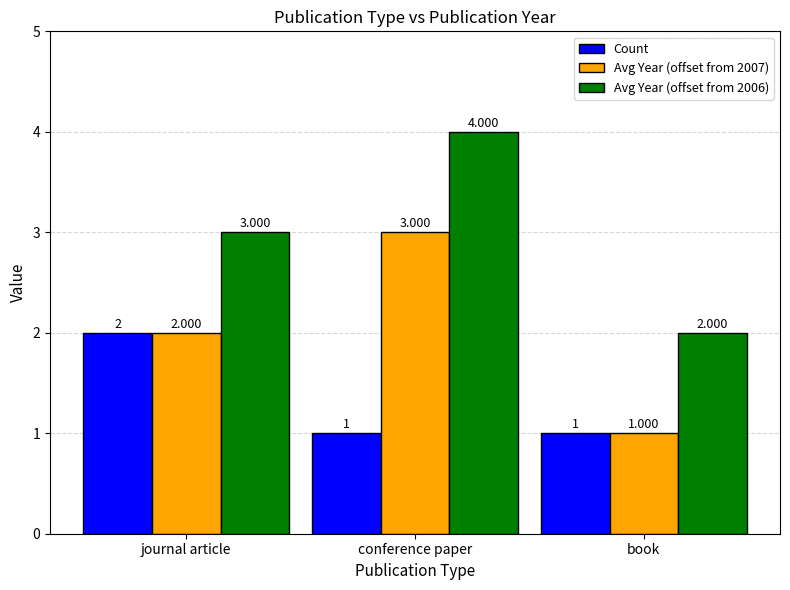

At which label does Avg Year (offset from 2007) reach its peak?

conference paper